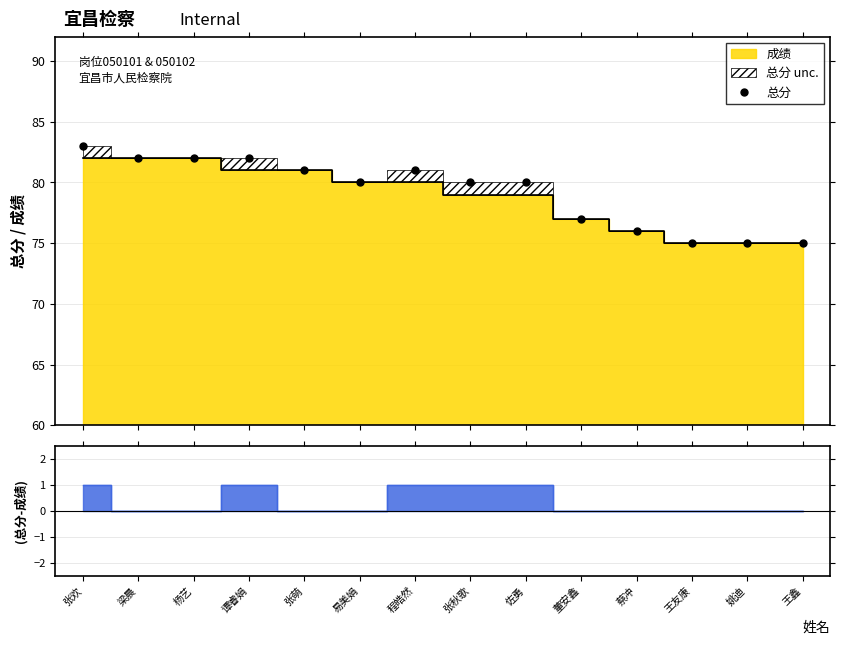

At which category does the chart reach its minimum across all series?

王友康